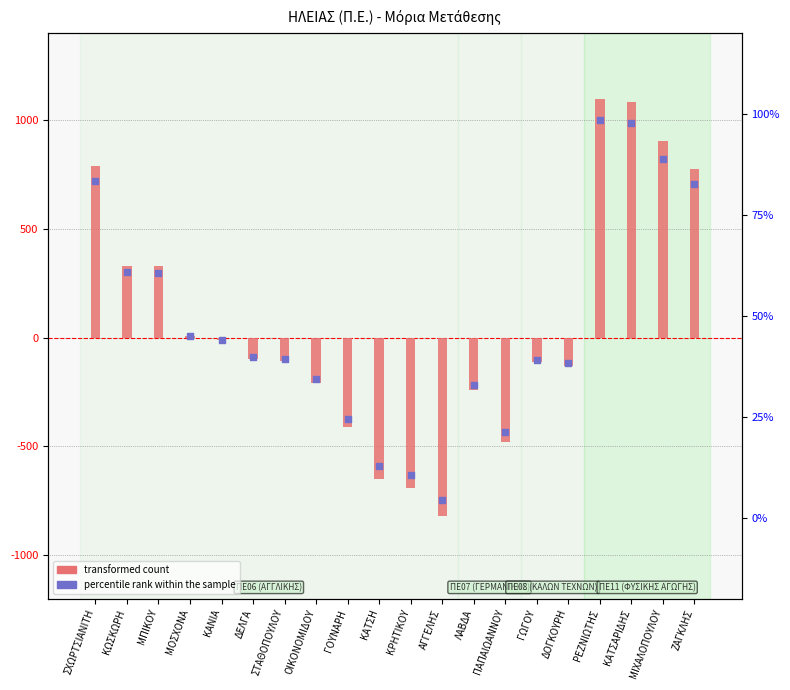

Is the value of percentile rank within the sample at ΑΓΓΕΛΗΣ greater than the value of transformed count at ΣΤΑΘΟΠΟΥΛΟΥ?

No